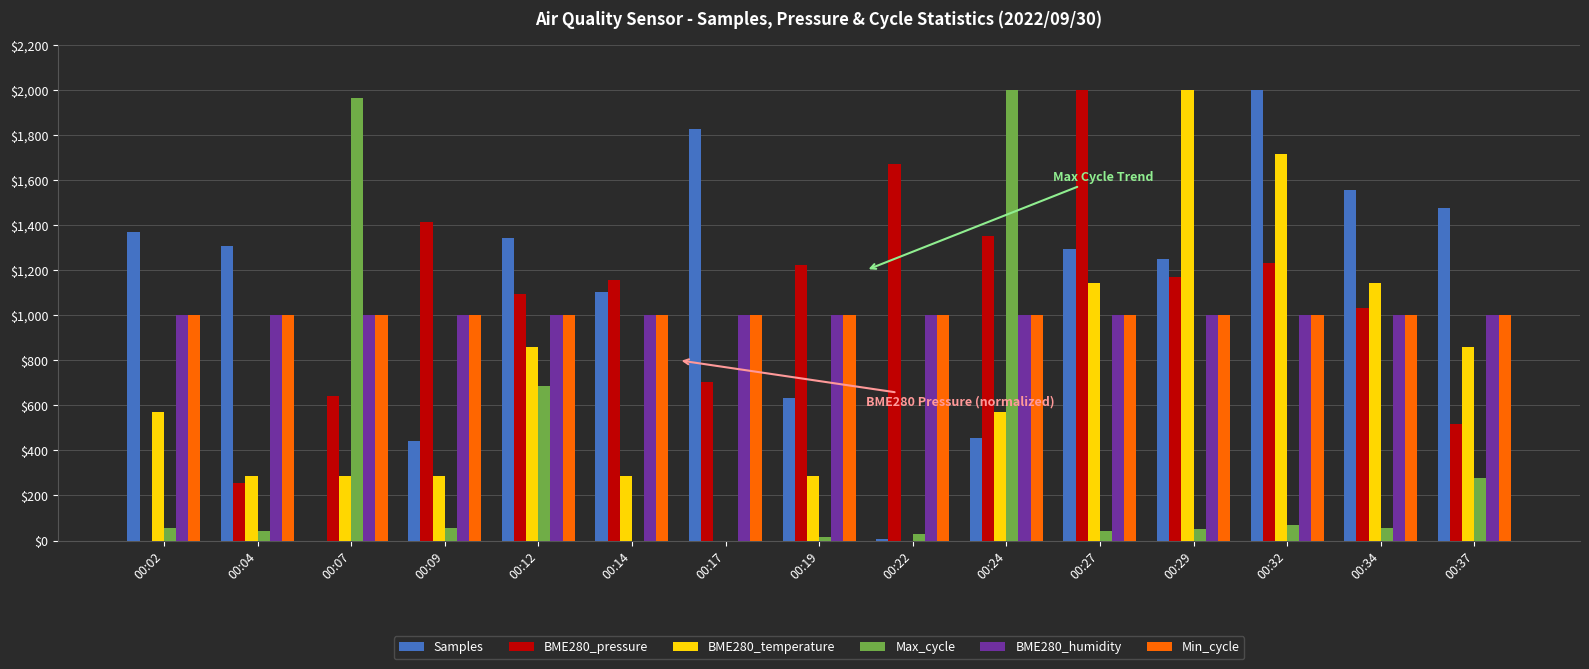

Between 00:02 and 00:12, which series saw the biggest shift?

BME280_pressure